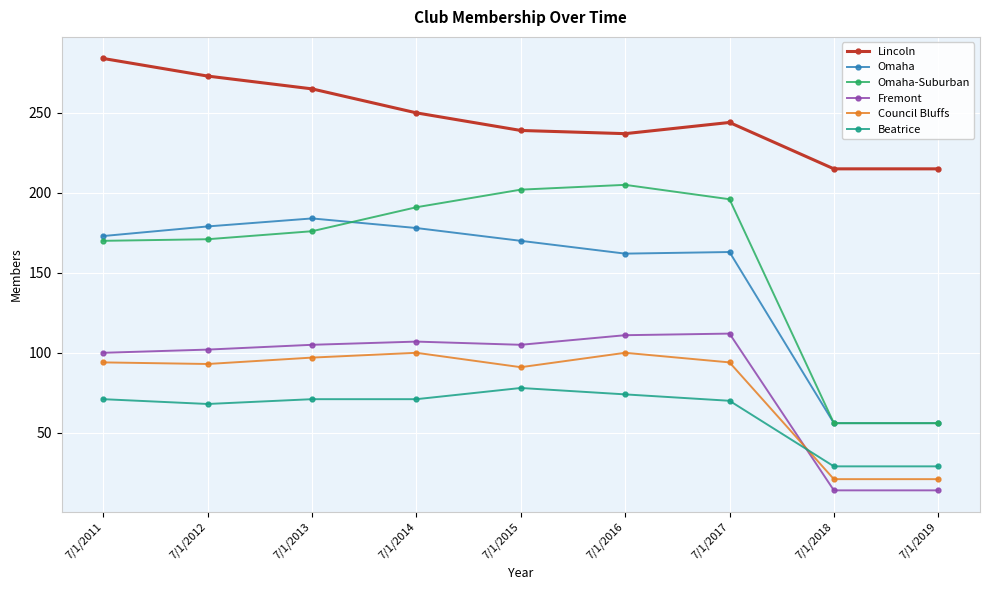

What is the sum of the Fremont values at 7/1/2013 and 7/1/2011?

205